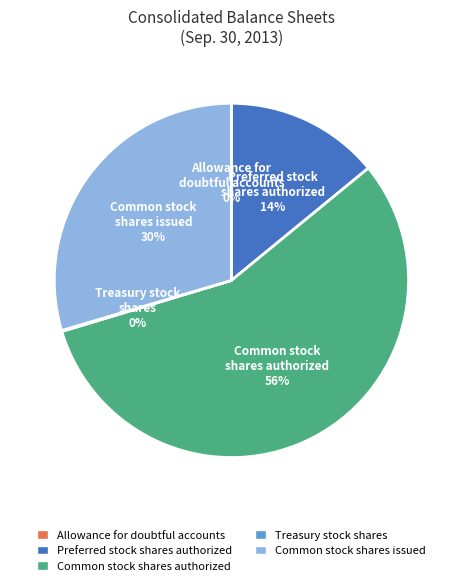

Is the sum of Preferred stock shares authorized and Common stock shares authorized greater than half?

Yes